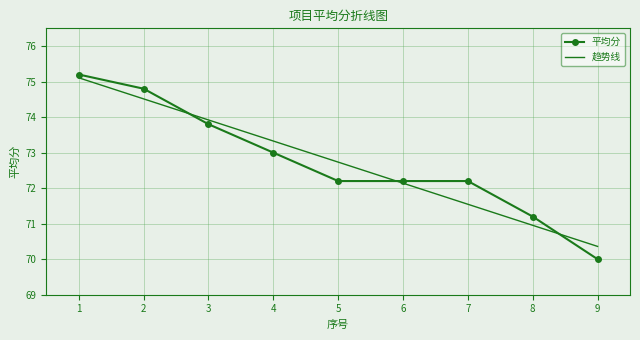

Reading left to right, what are all the values shown in this chart?

平均分: 75.2	74.8	73.8	73.0	72.2	72.2	72.2	71.2	70.0
趋势线: 75.1	74.5	73.9	73.3	72.7	72.1	71.5	71.0	70.4